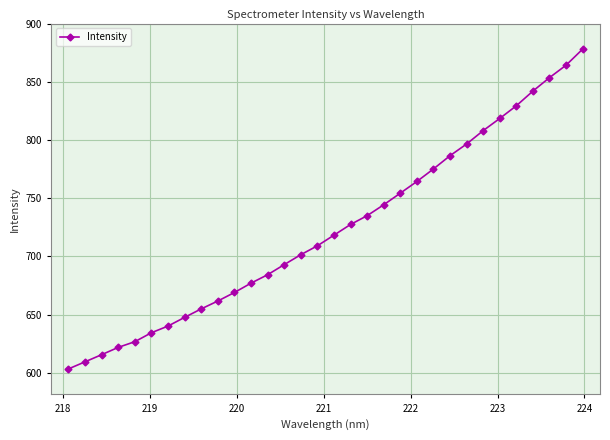

What is the greatest value displayed?

878.5